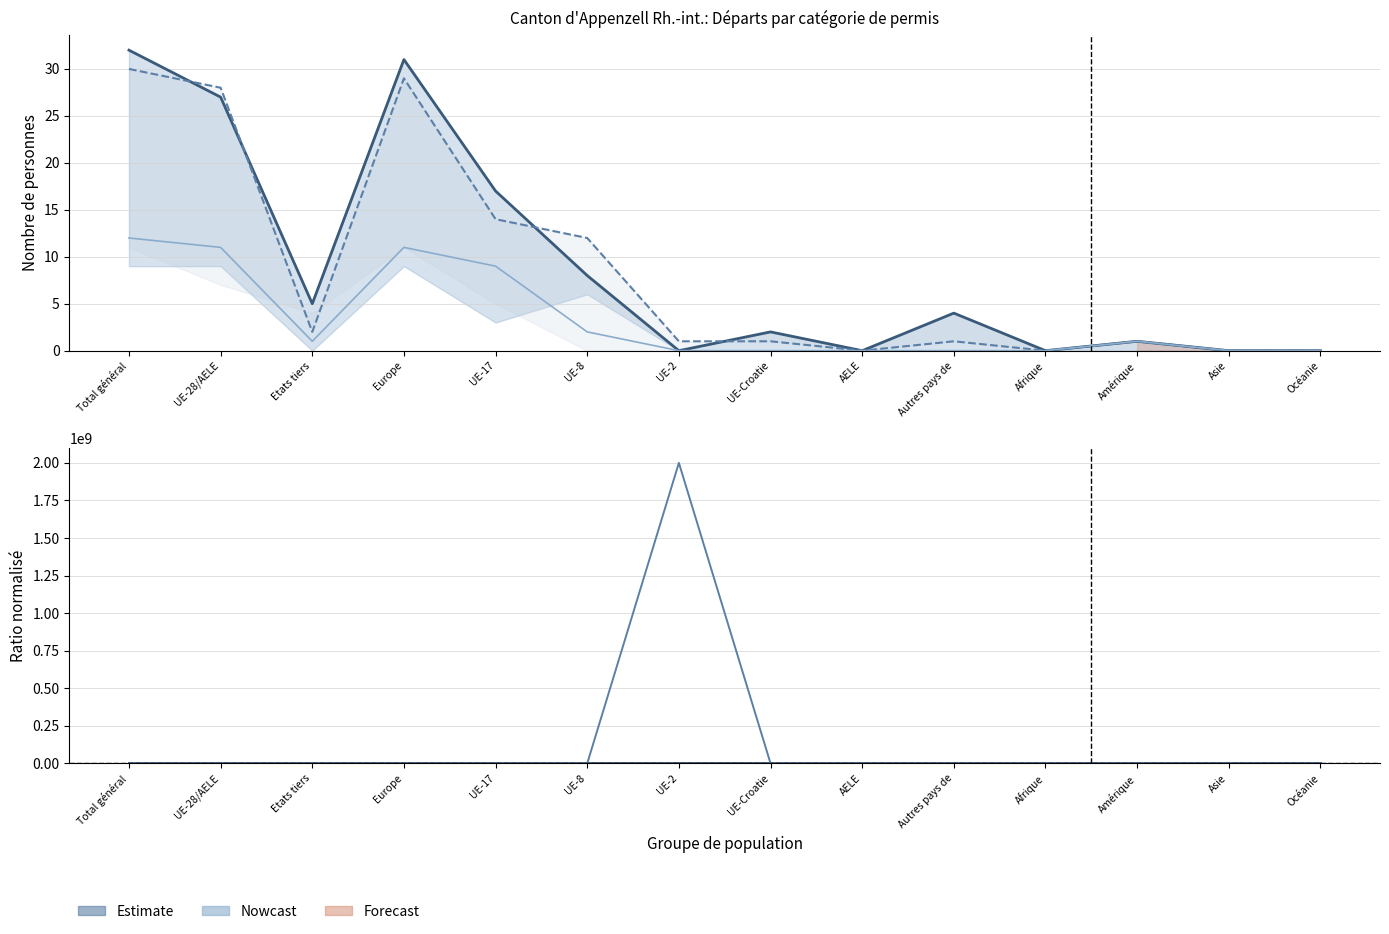

Reading left to right, what are all the values shown in this chart?

Total (col_2): 32.0	27.0	5.0	31.0	17.0	8.0	0.0	2.0	0.0	4.0	0.0	1.0	0.0	0.0
Non permanent Total (col_13): 30.0	28.0	2.0	29.0	14.0	12.0	1.0	1.0	0.0	1.0	0.0	1.0	0.0	0.0
Permis B Total (col_7): 12.0	11.0	1.0	11.0	9.0	2.0	0.0	0.0	0.0	0.0	0.0	1.0	0.0	0.0
Etablis C (normalized): 0.9	0.6	2.0	0.9	0.7	0.0	0.0	2.5	0.0	2.5	0.0	0.0	0.0	0.0
Femmes (normalized): 1.1	1.2	0.8	1.1	0.9	1.5	2000000000.0	1.0	0.0	0.5	0.0	2.0	0.0	0.0